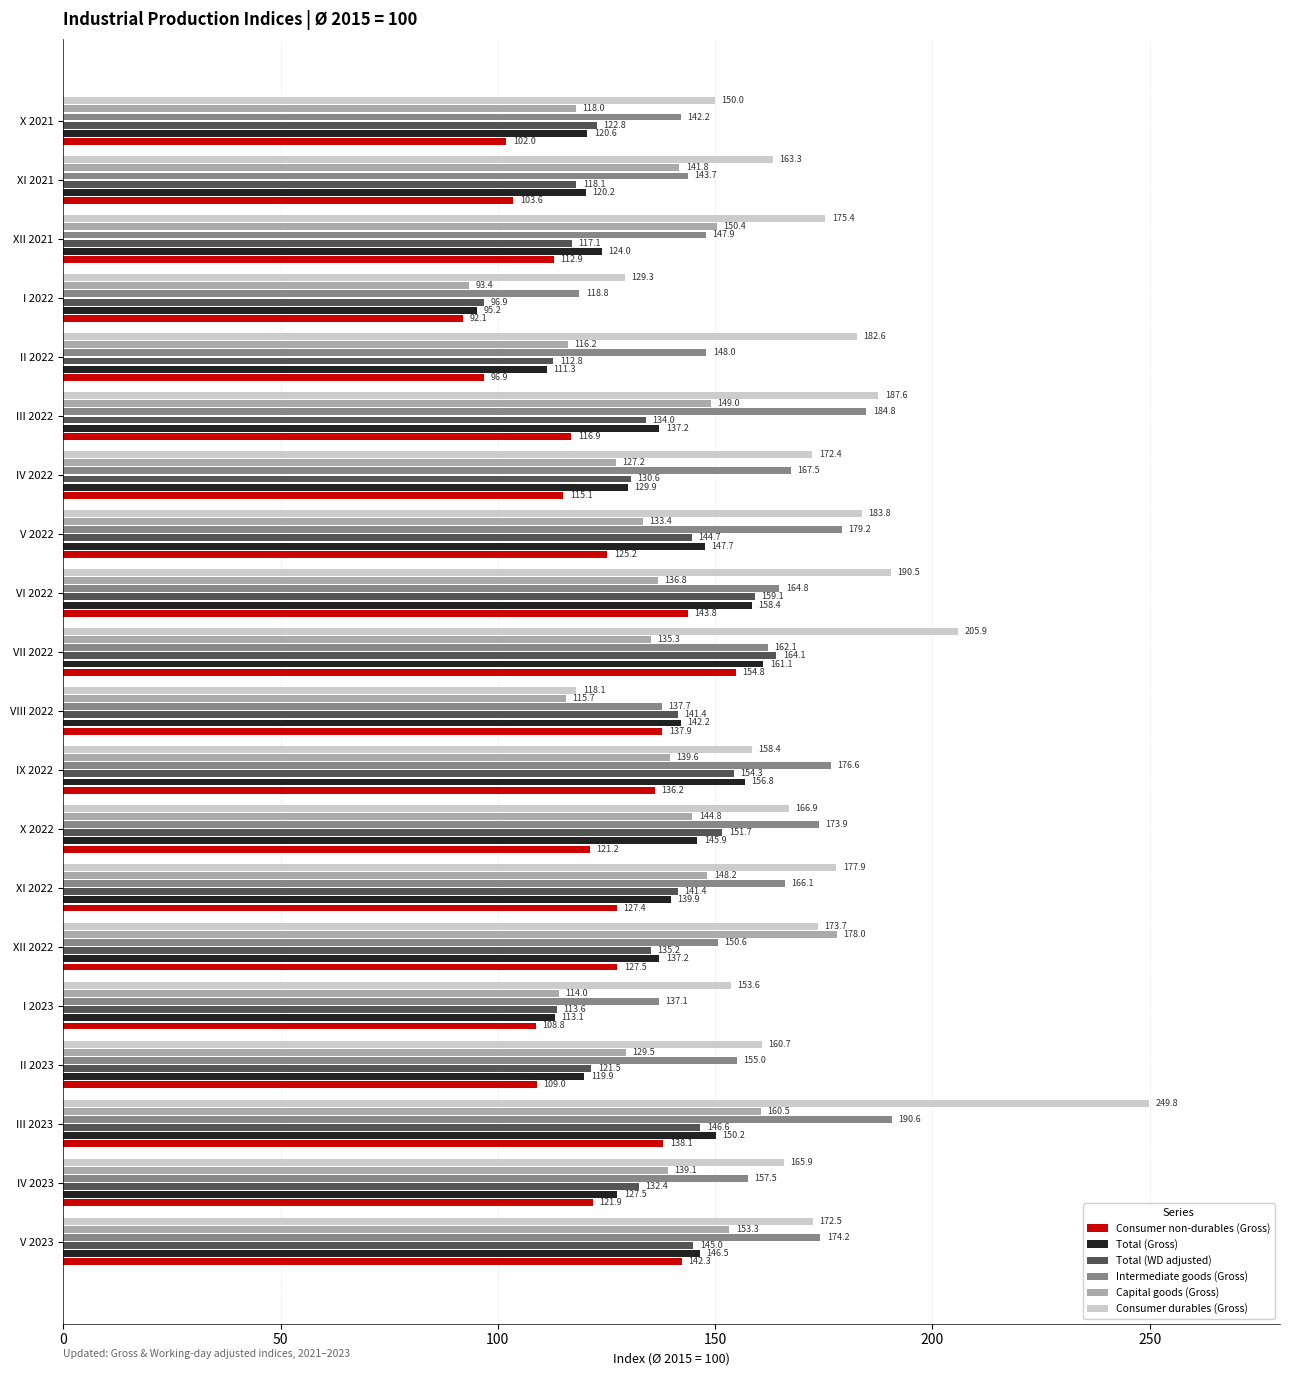

What value does the Total (WD adjusted) series have at X 2021?

122.8